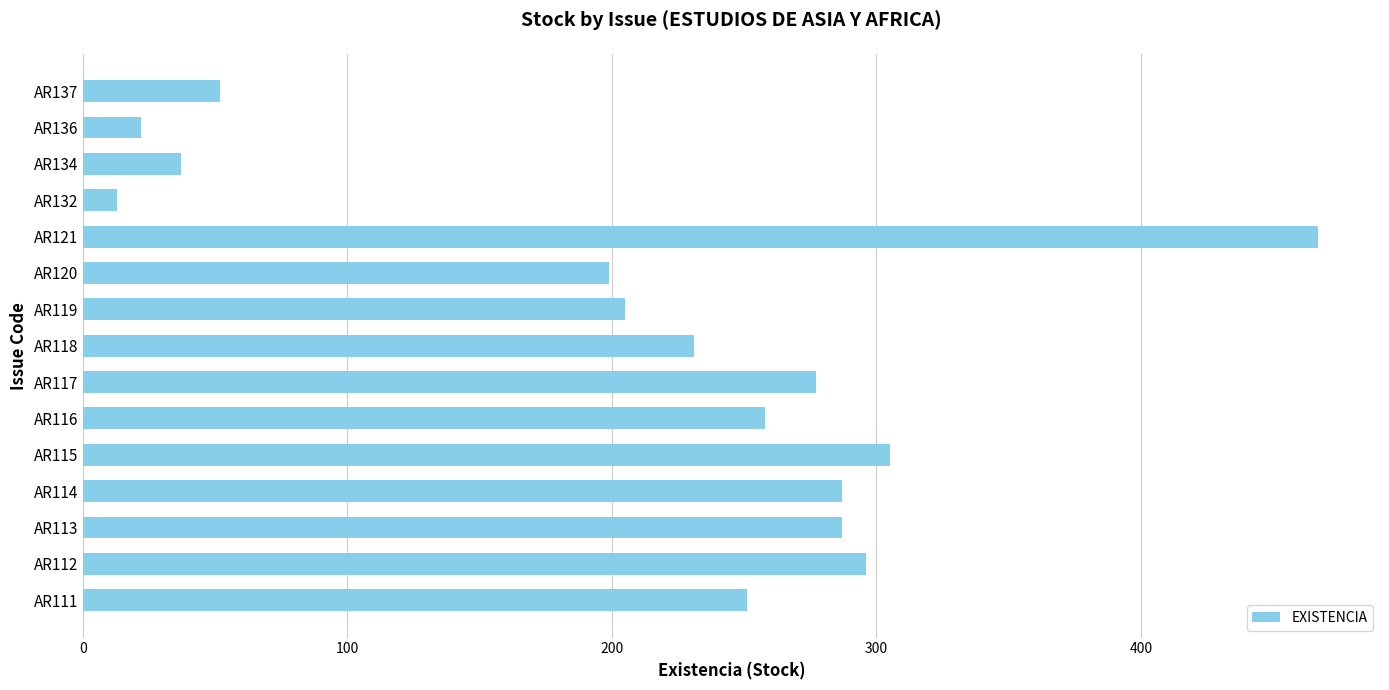

What is the change in value from AR116 to AR120?

-59